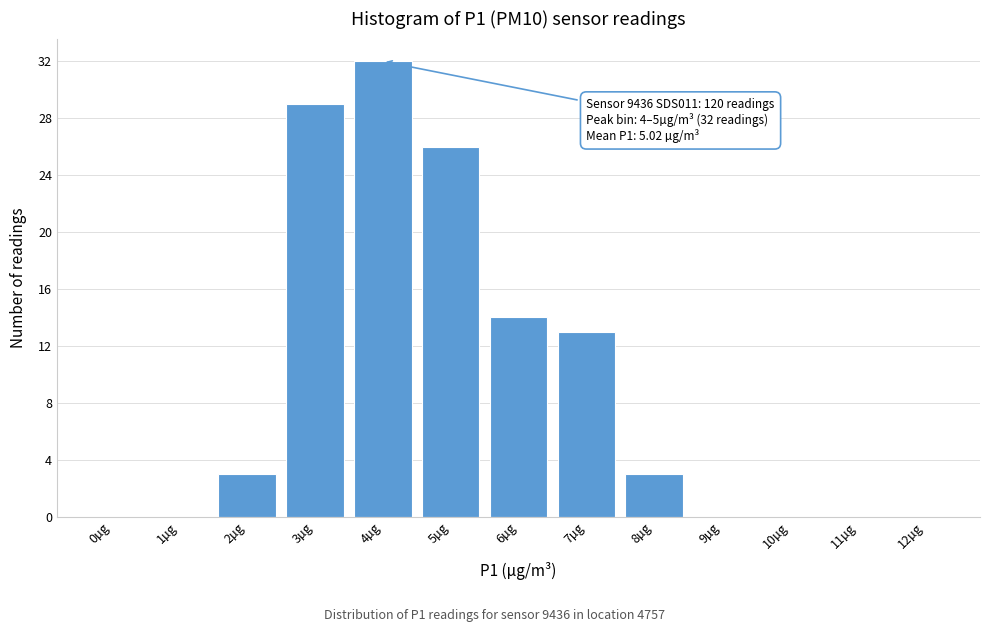

Reading right to left, extract all data points from this chart.

12µg=0	11µg=0	10µg=0	9µg=0	8µg=3	7µg=13	6µg=14	5µg=26	4µg=32	3µg=29	2µg=3	1µg=0	0µg=0